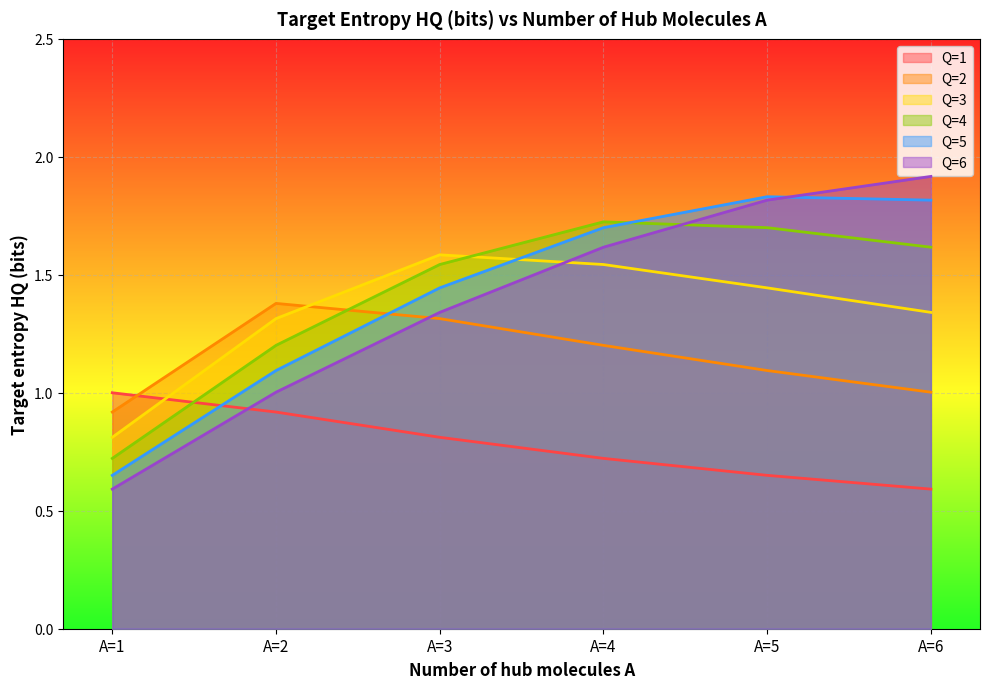

At which category does Q=5 reach its first local peak?

A=5